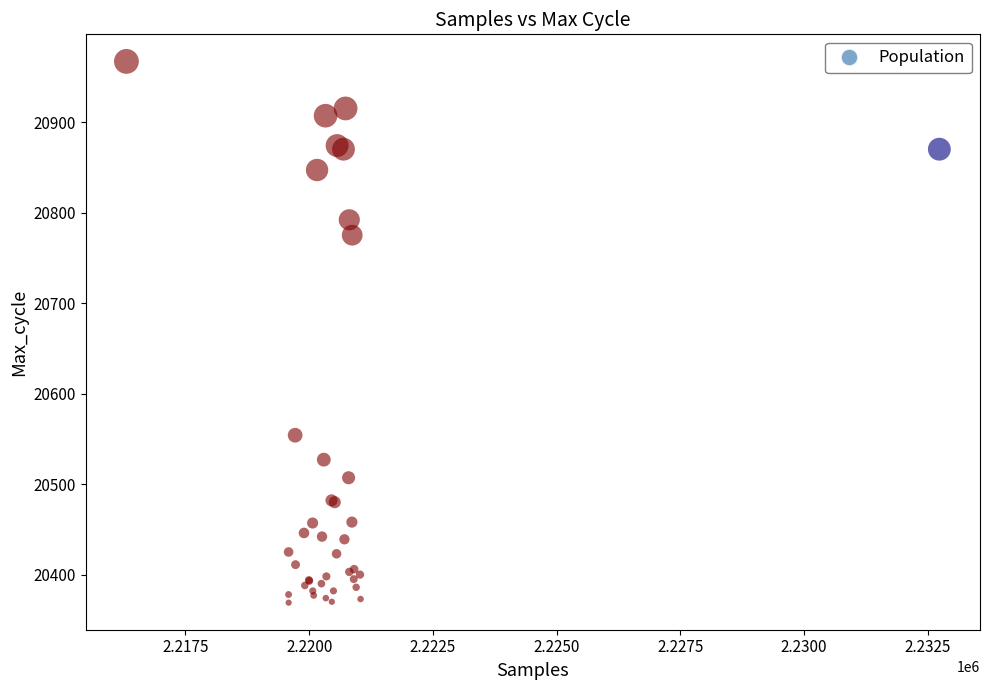

What Y value in the scatter plot is closest to 20668?

20775